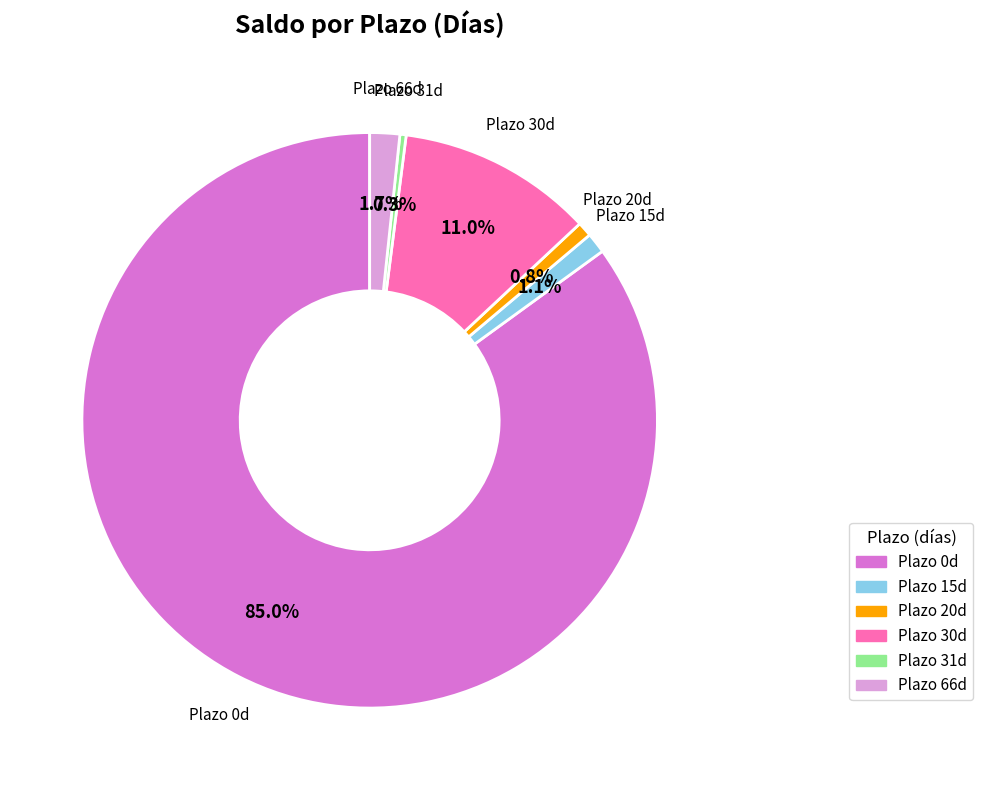

Is there any slice that represents more than half of the pie?

Yes